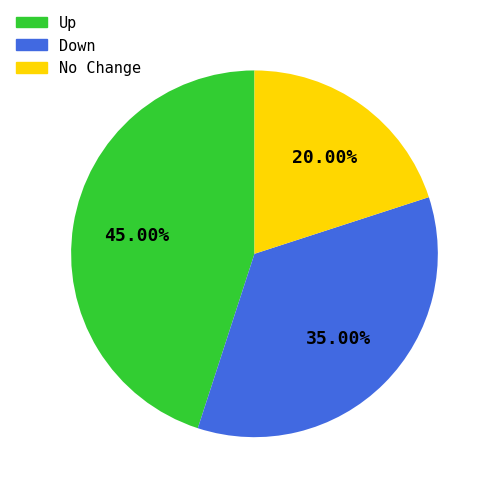

Does any single category account for the majority?

No